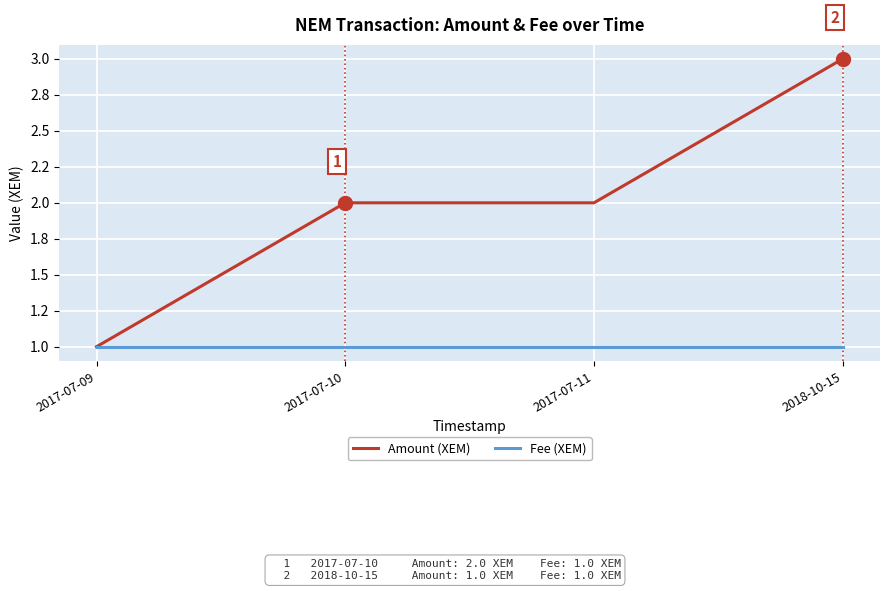

Which series has the largest total across all categories?

Amount (XEM)